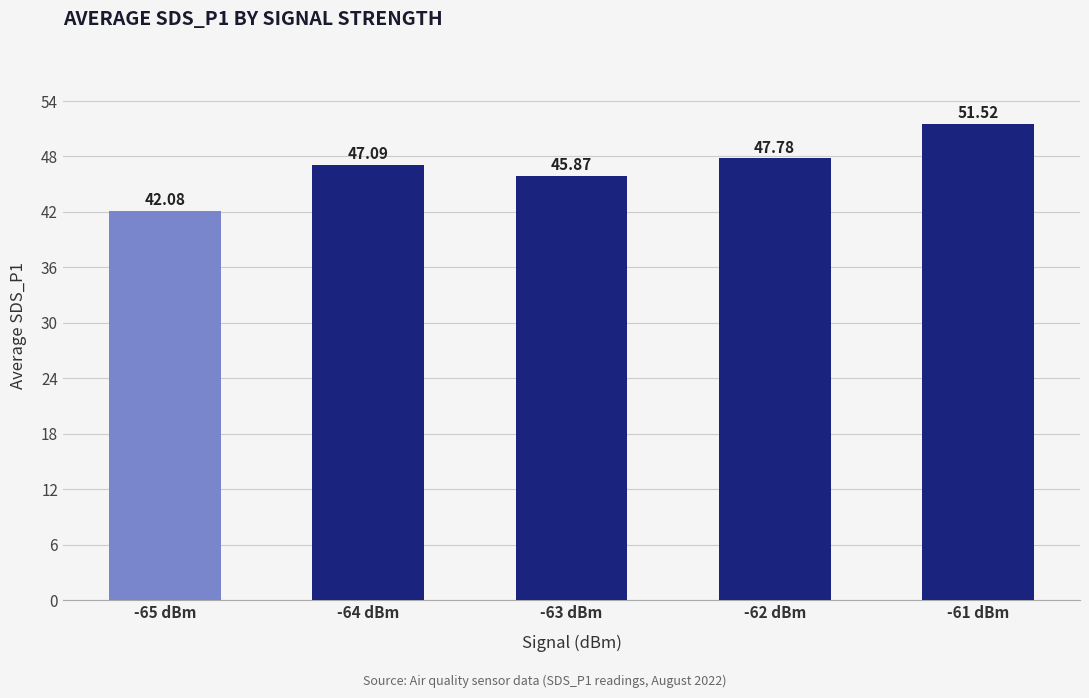

What is the change in value from -63 dBm to -62 dBm?

+1.9